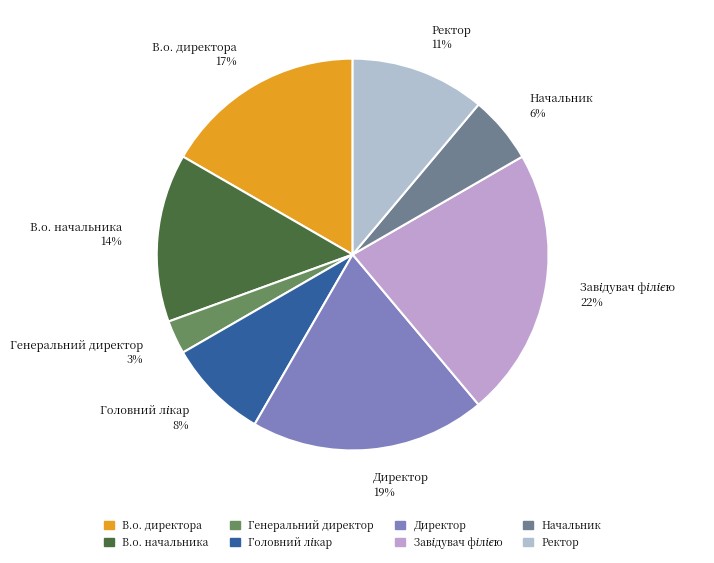

Is В.о. начальника 14% the majority of the pie?

No